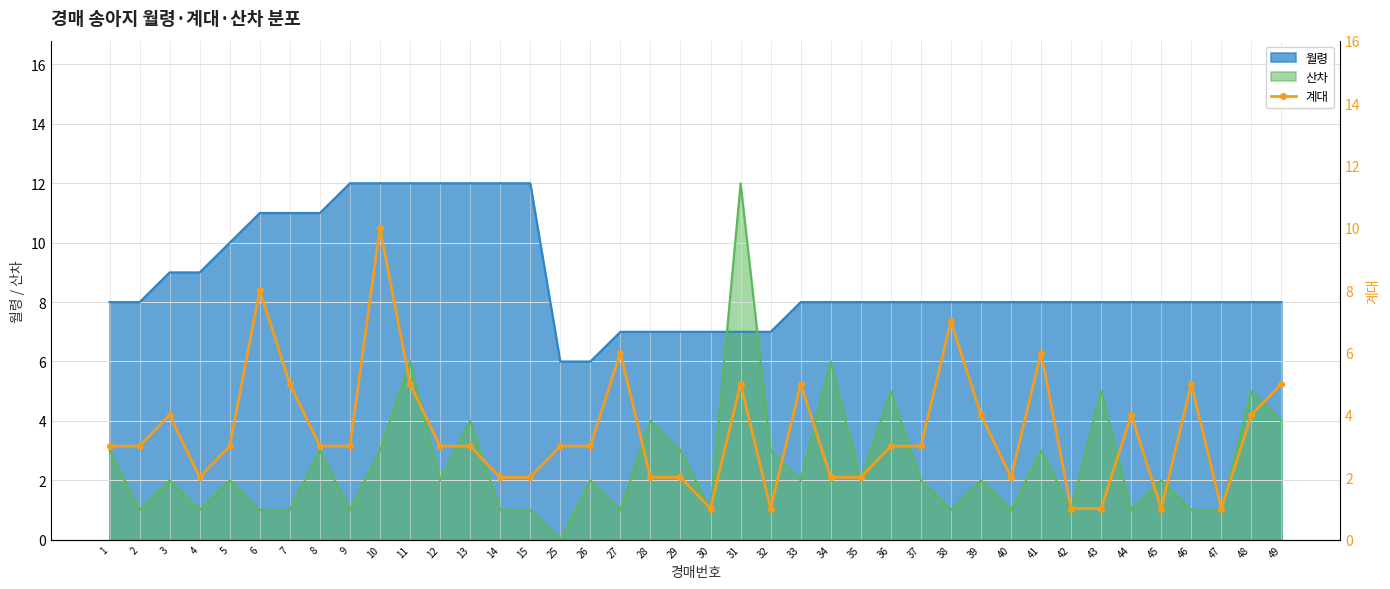

At which label is the value closest to 5?

7